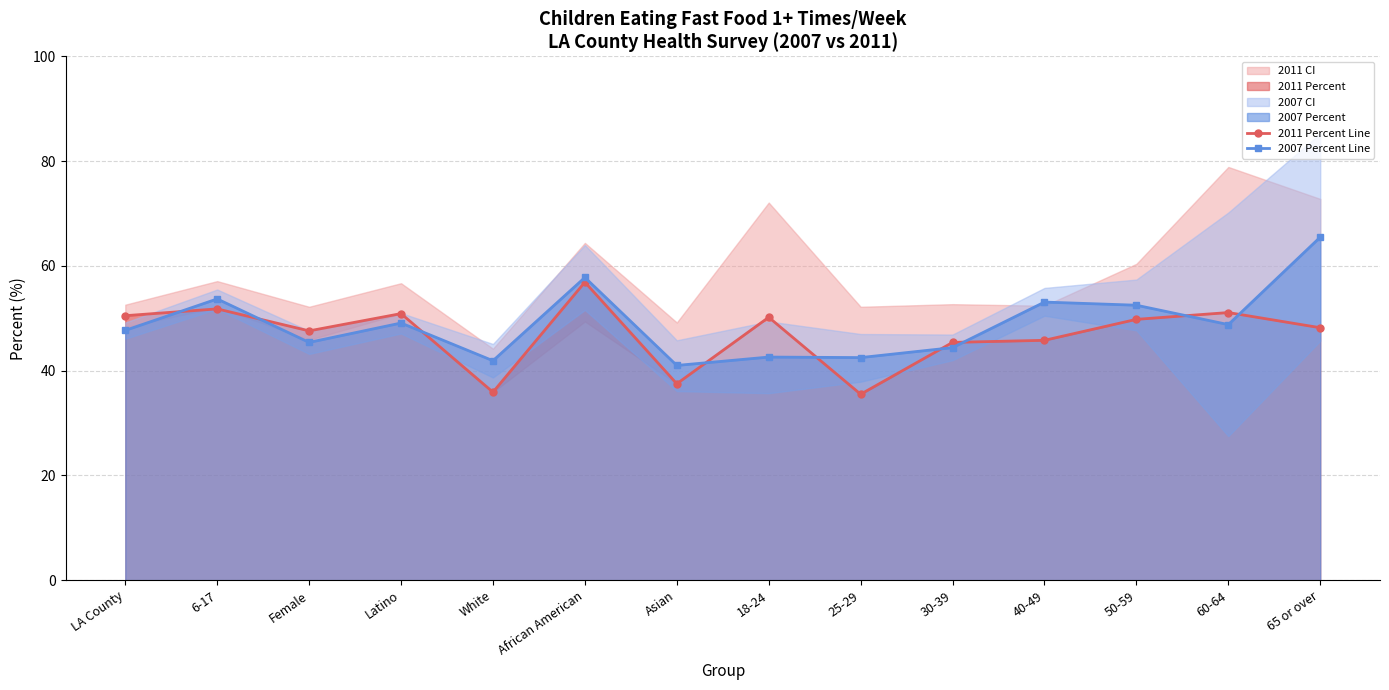

Is it true that 2011 Percent Line equals 71.1 at Female?

False